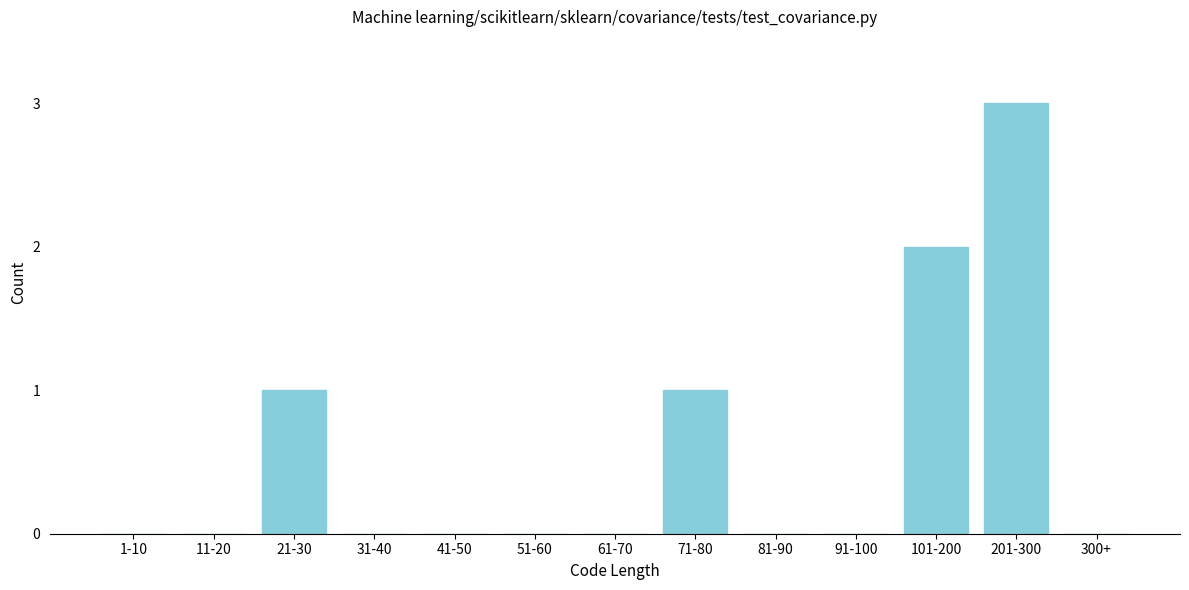

Reading left to right, what are all the values shown in this chart?

1-10=0	11-20=0	21-30=1	31-40=0	41-50=0	51-60=0	61-70=0	71-80=1	81-90=0	91-100=0	101-200=2	201-300=3	300+=0